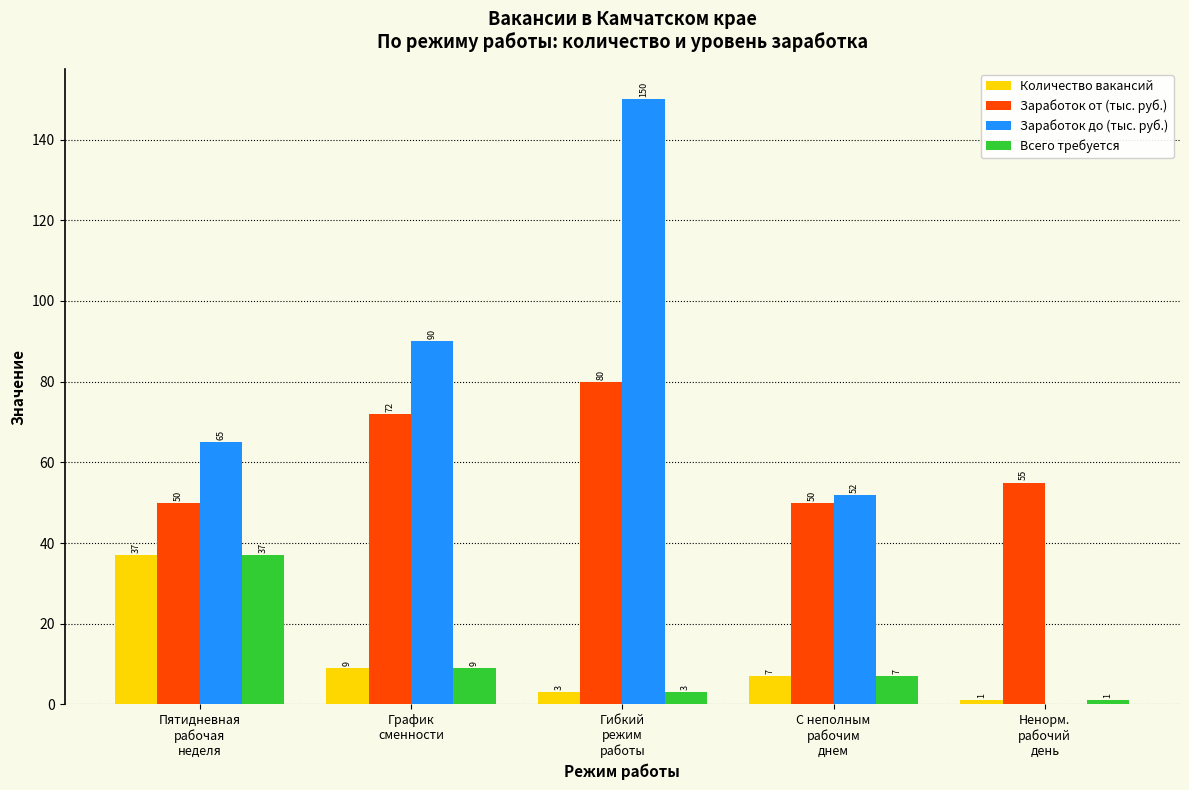

How many groups of bars are there?

5